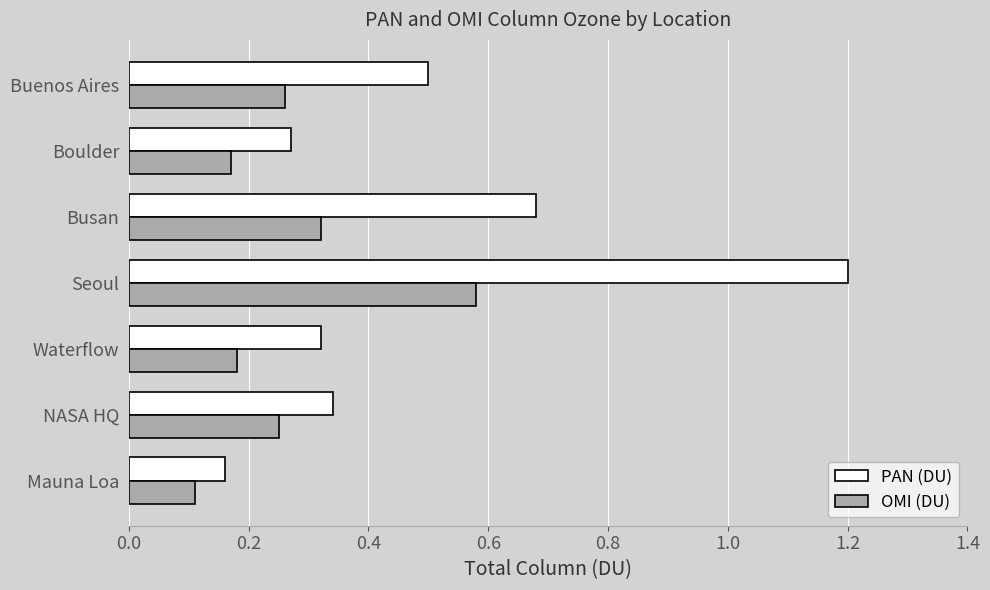

Where is PAN (DU) nearest to the value 0?

Mauna Loa